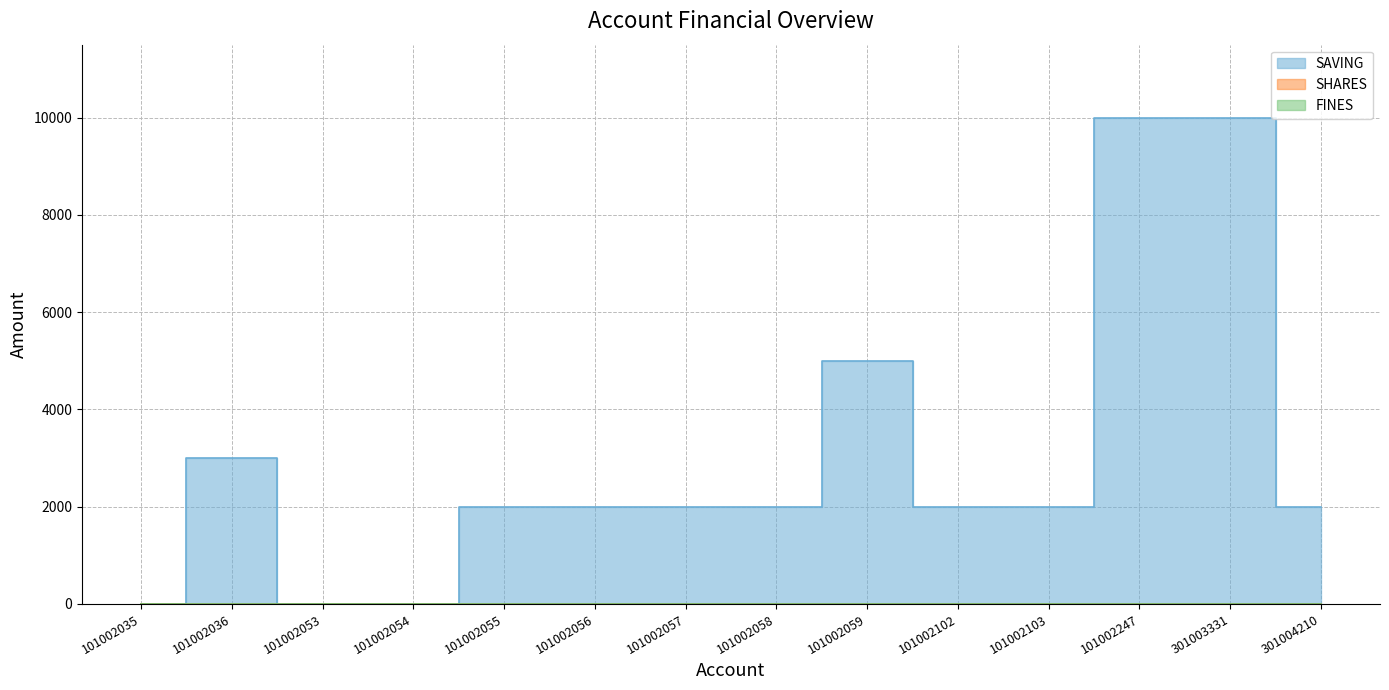

What are all the series names shown in the legend?

SAVING, SHARES, FINES